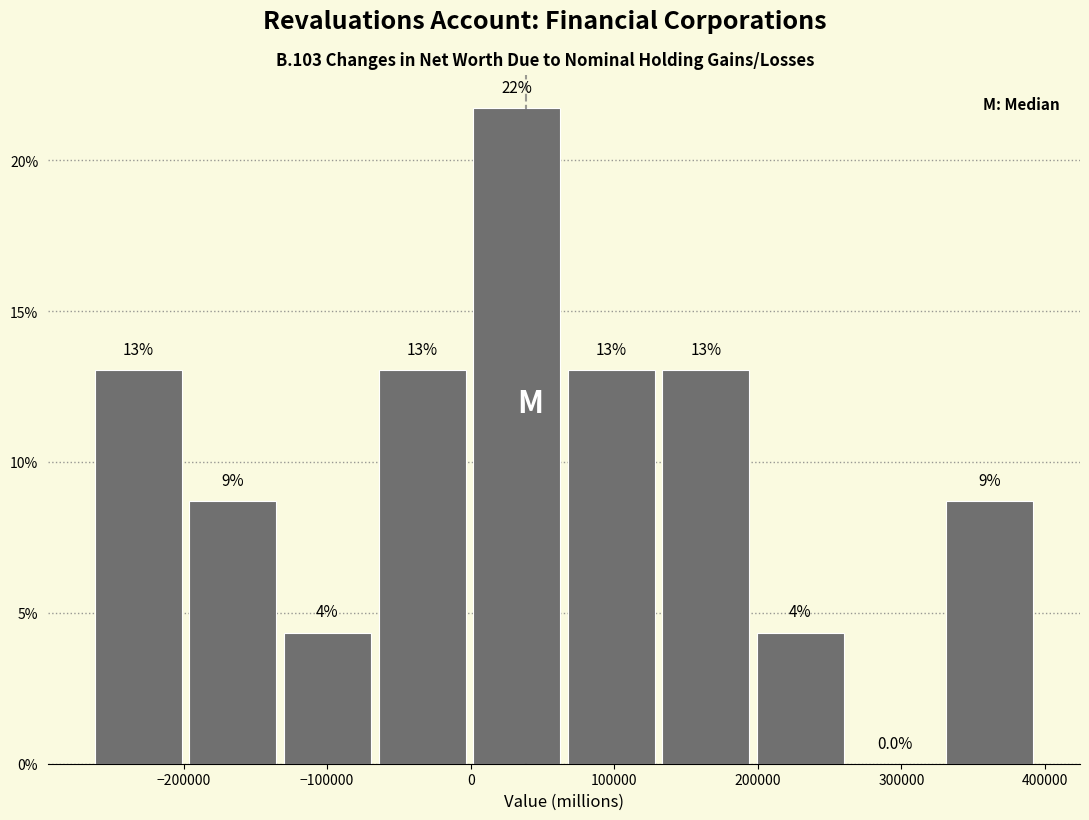

Which range on the x-axis has the tallest bar?

0 to 70000